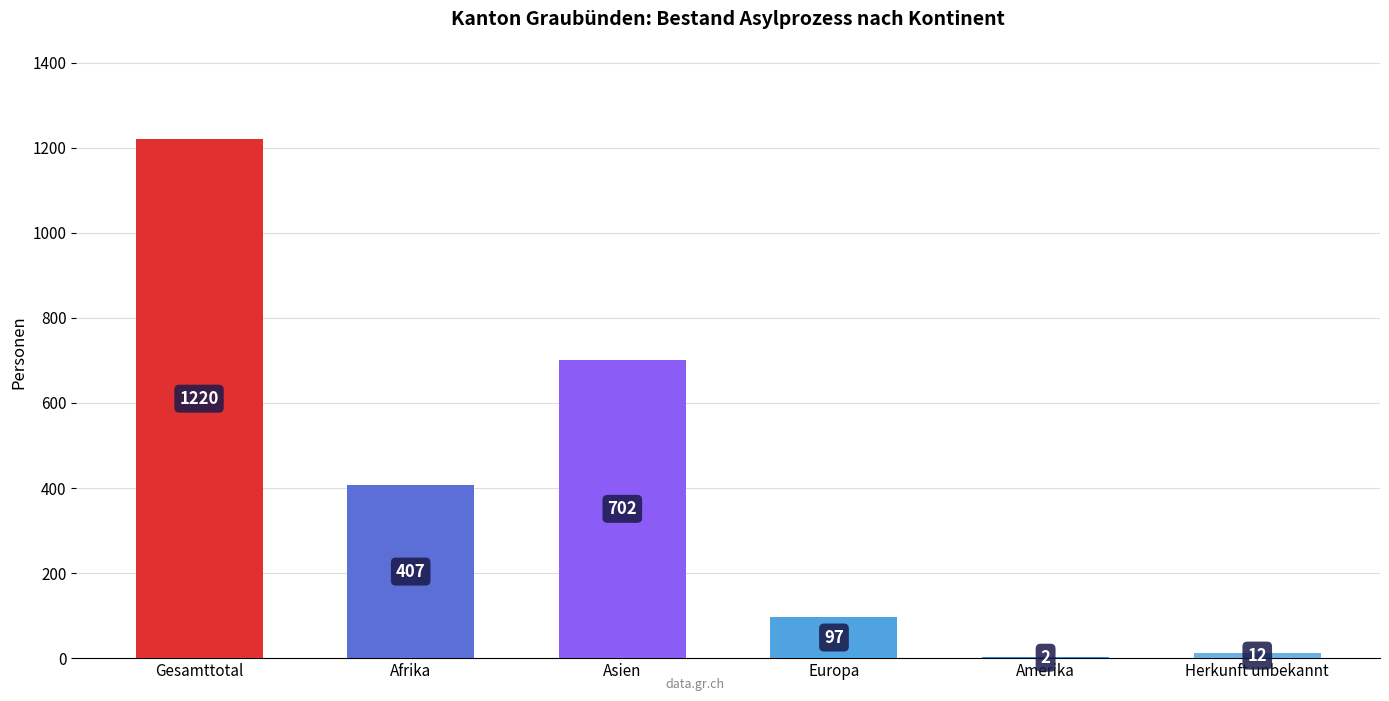

What is the greatest value displayed?

1220